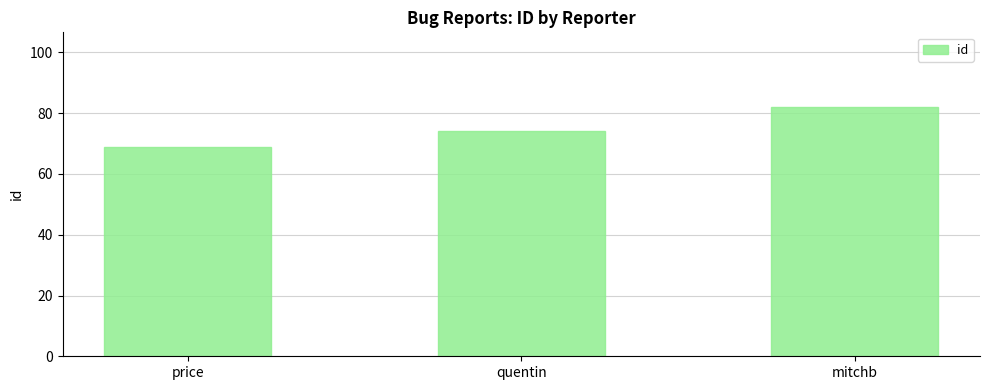

Rank the categories by value from lowest to highest.

price, quentin, mitchb